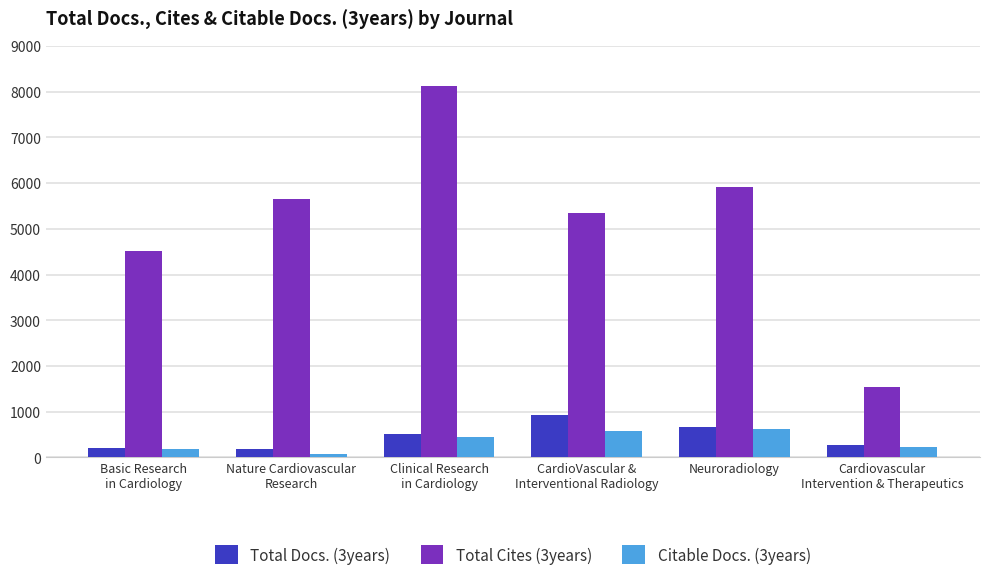

What are all the series names shown in the legend?

Total Docs. (3years), Total Cites (3years), Citable Docs. (3years)